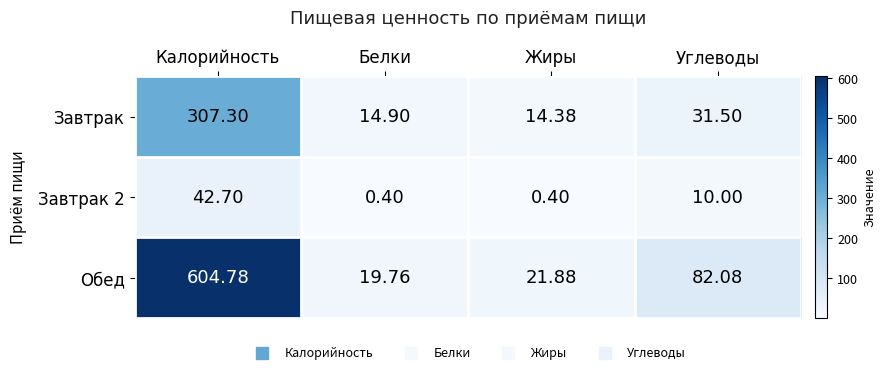

Is the value of Обед at Углеводы greater than the value of Завтрак 2 at Белки?

Yes